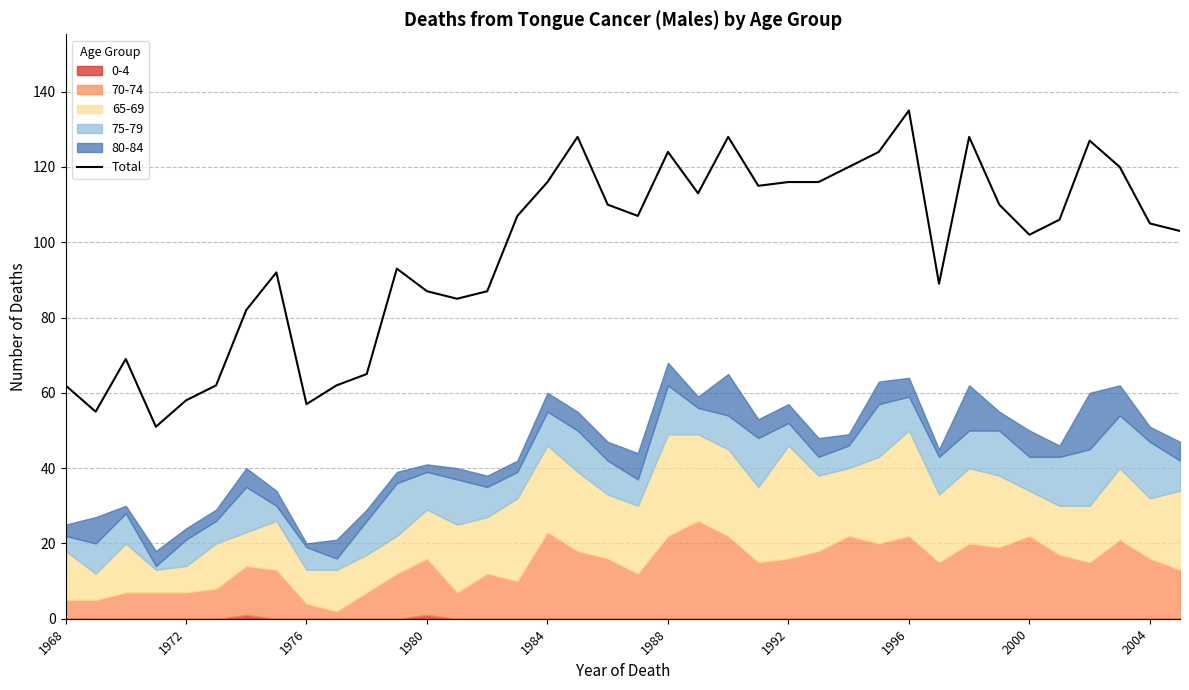

Approximately how many times larger is the value at 33 compared to 17?

0.8